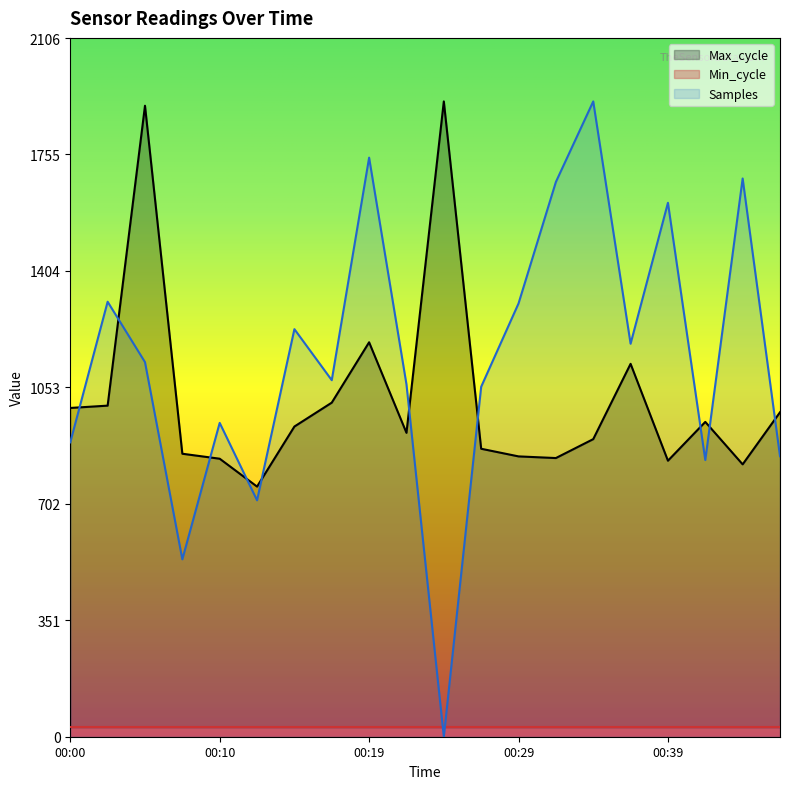

Which has a higher value, 00:24 or 00:00?

00:00